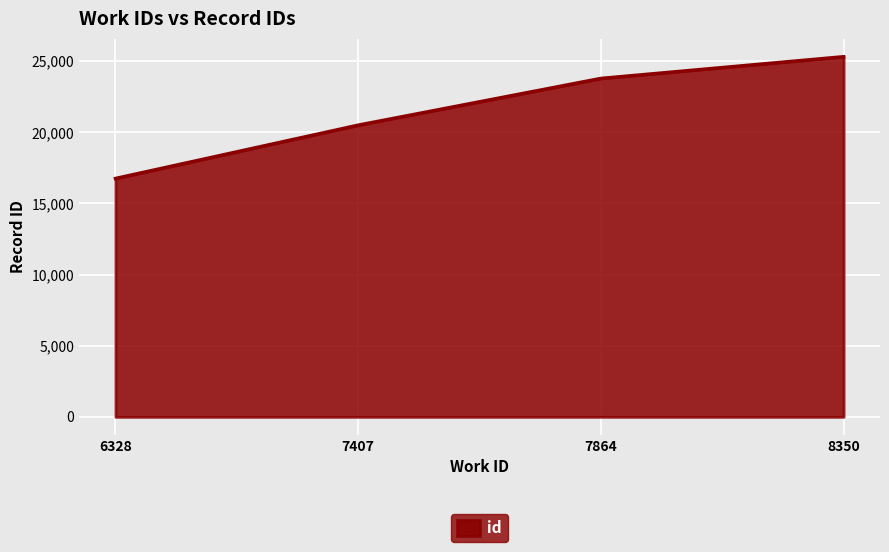

Count the values in the range 20491 to 25301.

3